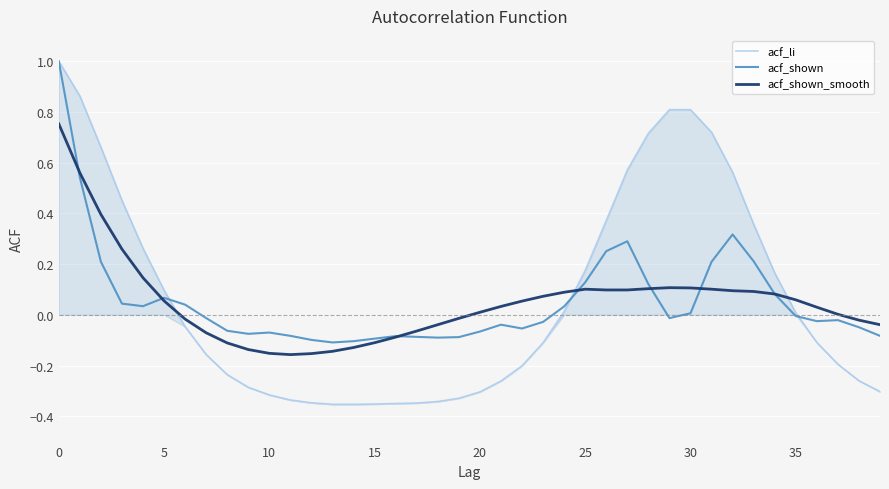

What are all the series names shown in the legend?

acf_li, acf_shown, acf_shown_smooth